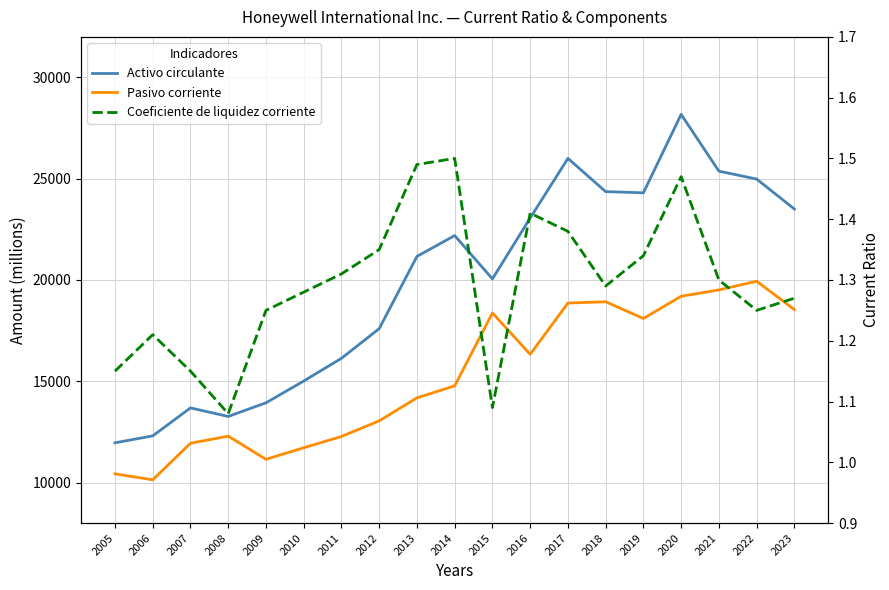

Is it true that Pasivo corriente equals 19508.0 at 2021?

True